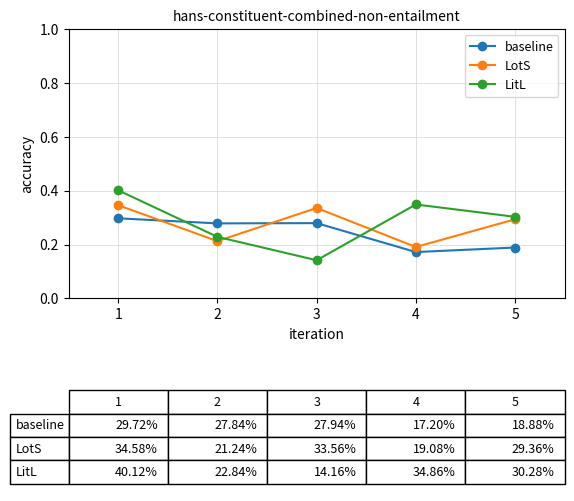

At which category does LitL reach its first local valley?

3